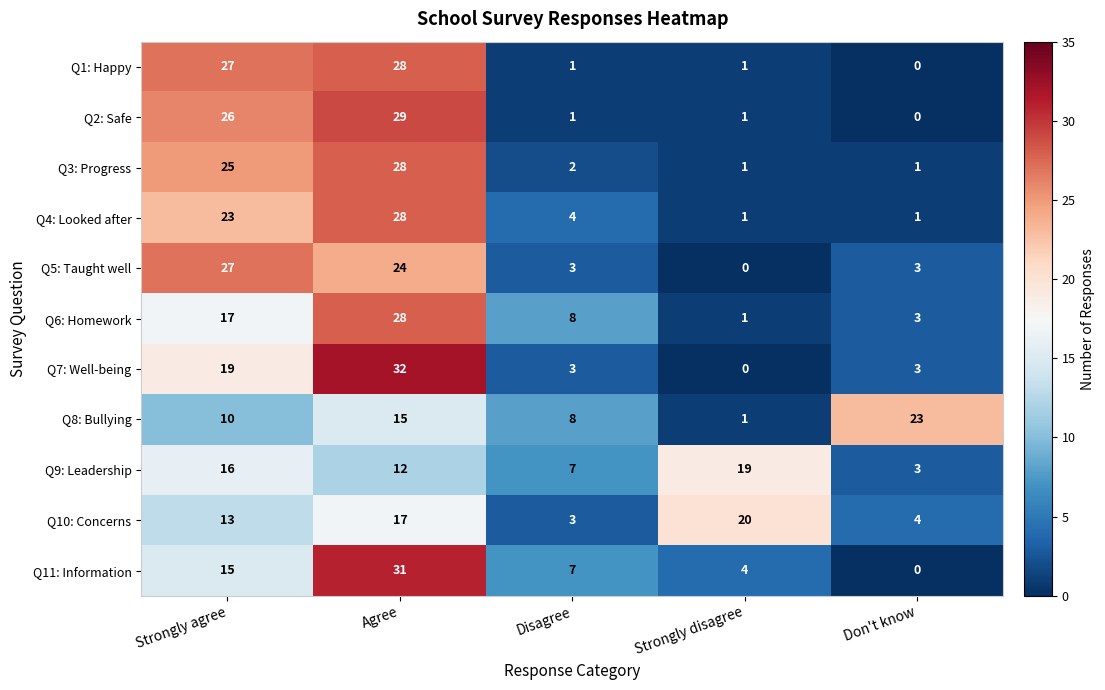

At which category does the chart reach its peak across all series?

Agree